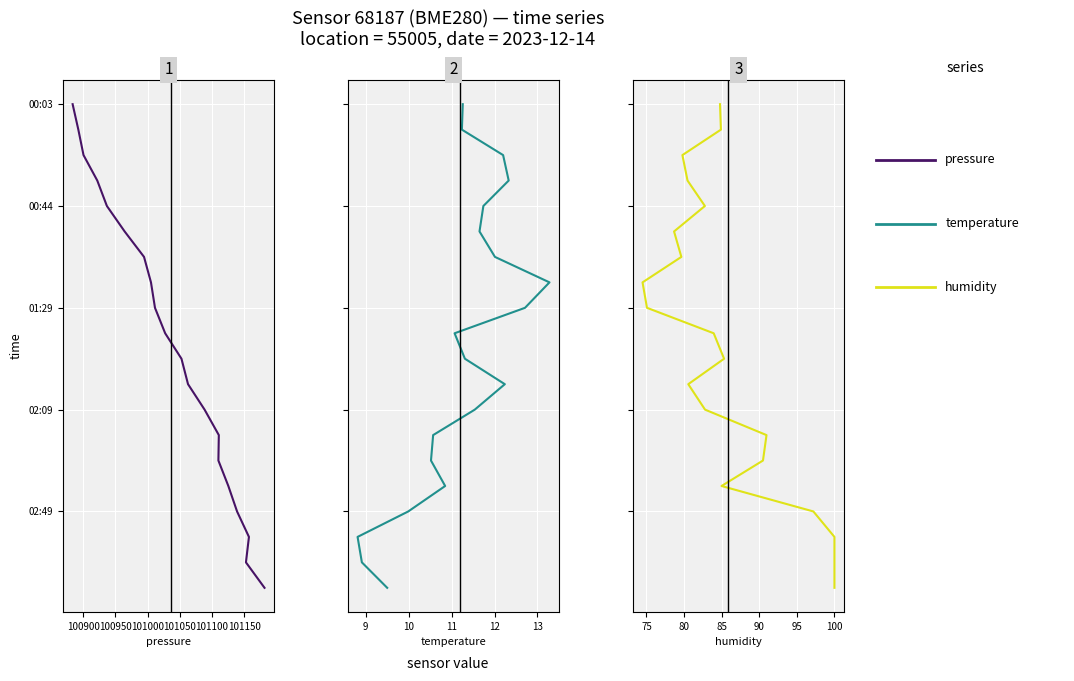

What is the label of the 14th point from the right?

101150